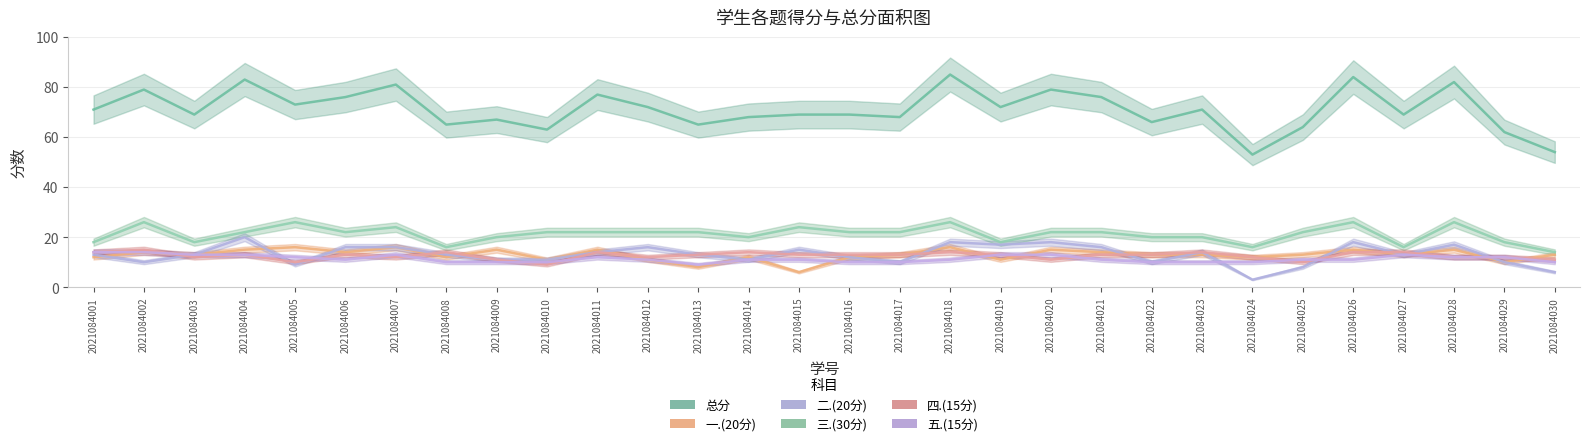

What is the maximum value for 五.(15分)?

14